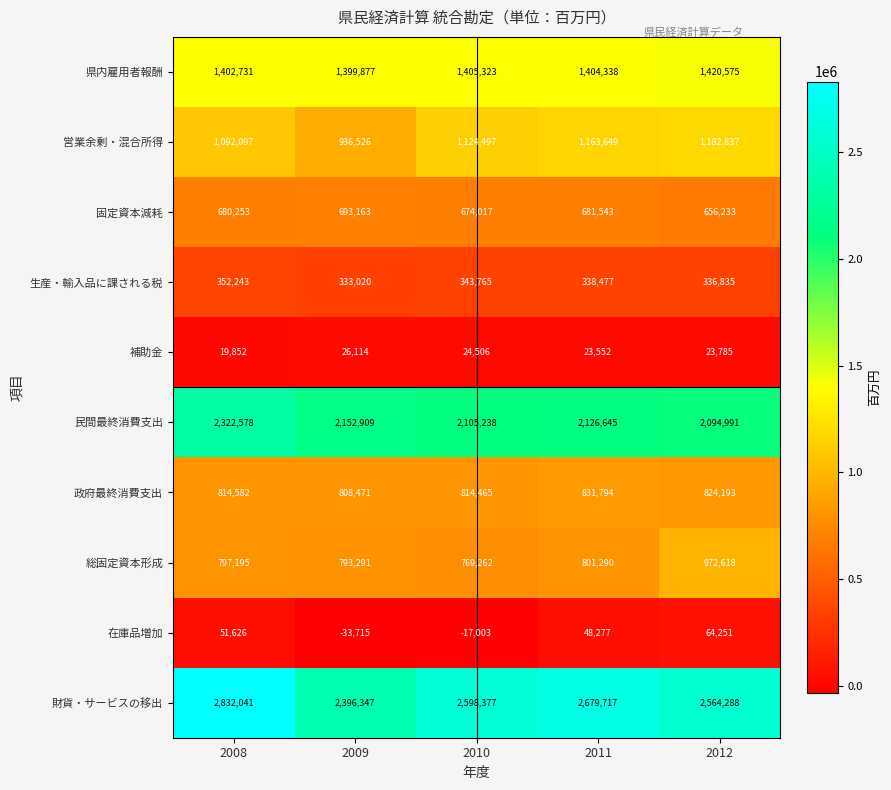

The value of 県内雇用者報酬 at 2008 is 641348. True or false?

False